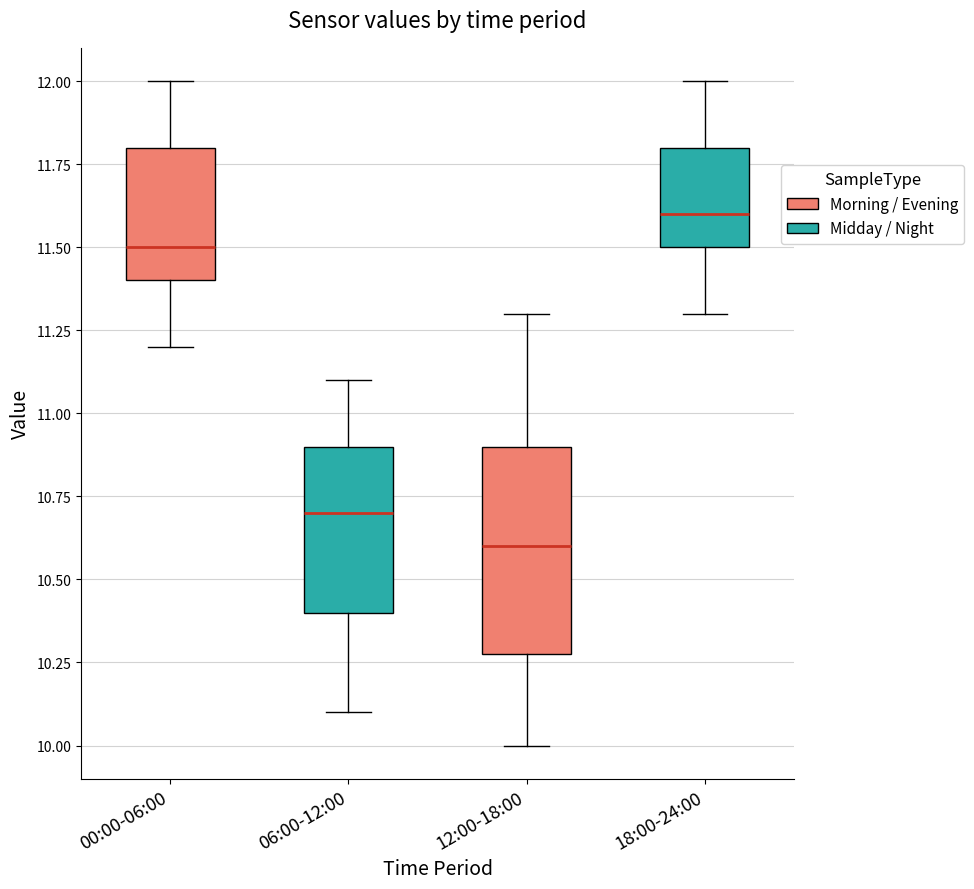

Reading left to right, transcribe this box plot: for each box, give where its median line is, the range the box spans, and where its two whiskers end, as read against the y-axis. The values are not printed on the chart, so give them approximately, as read against the axis.

00:00-06:00: median 11.5, box 11.4 to 11.8, whiskers 11.2 to 12.0
06:00-12:00: median 10.7, box 10.4 to 10.9, whiskers 10.1 to 11.1
12:00-18:00: median 10.6, box 10.3 to 10.9, whiskers 10.0 to 11.3
18:00-24:00: median 11.6, box 11.5 to 11.8, whiskers 11.3 to 12.0